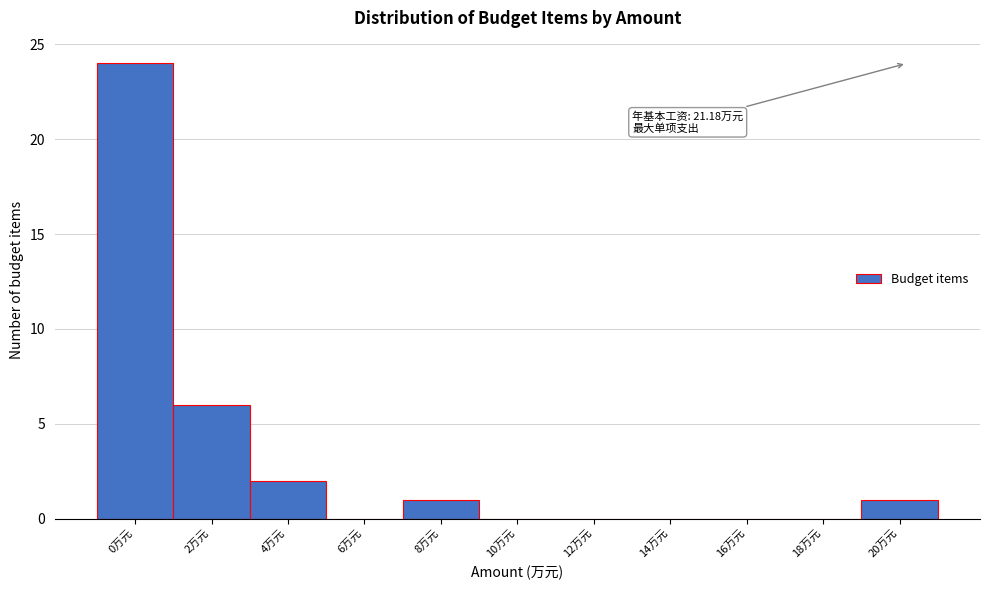

Reading right to left, list all the values displayed in this chart.

20万元=1	18万元=0	16万元=0	14万元=0	12万元=0	10万元=0	8万元=1	6万元=0	4万元=2	2万元=6	0万元=24